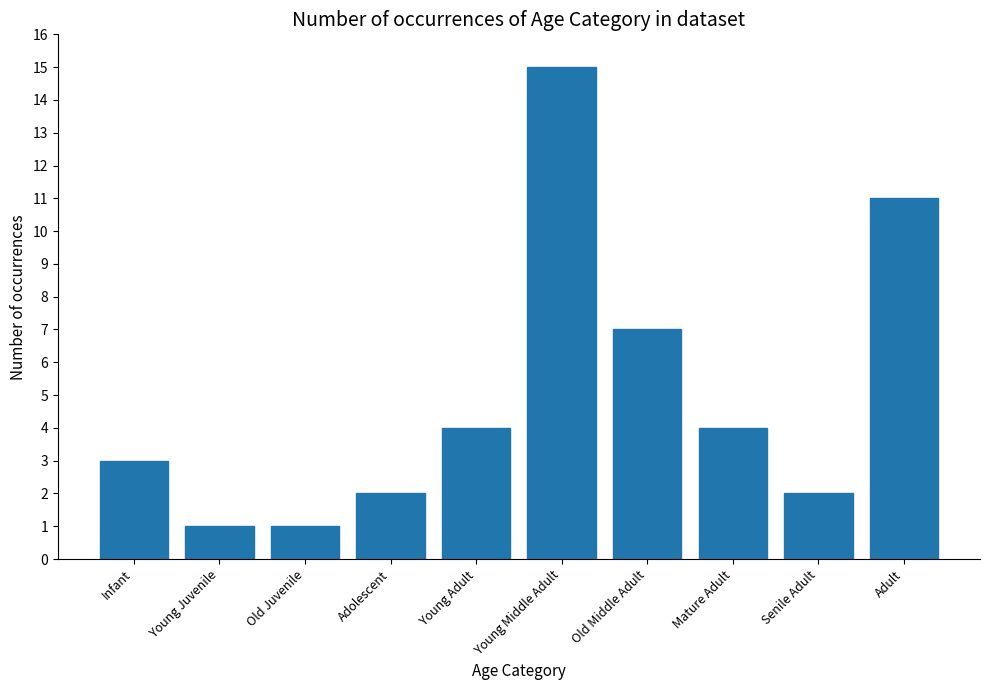

The value at Infant is 3. True or false?

True